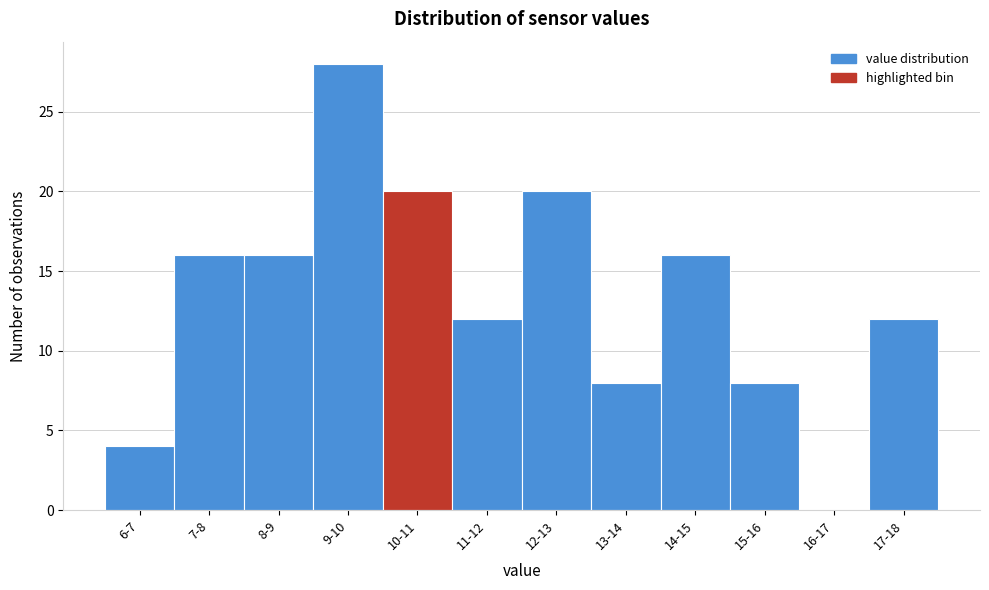

Reading right to left, extract all data points from this chart.

17-18=12	16-17=0	15-16=8	14-15=16	13-14=8	12-13=20	11-12=12	10-11=20	9-10=28	8-9=16	7-8=16	6-7=4